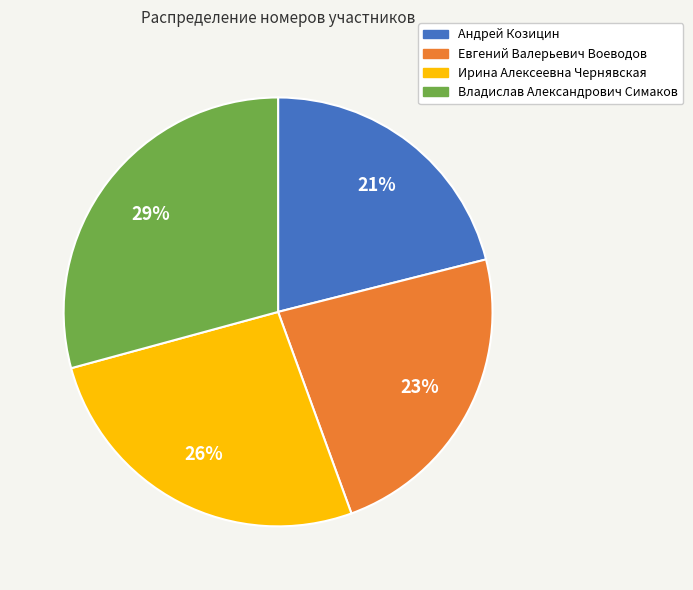

Does Андрей Козицин represent more than half of the total?

No